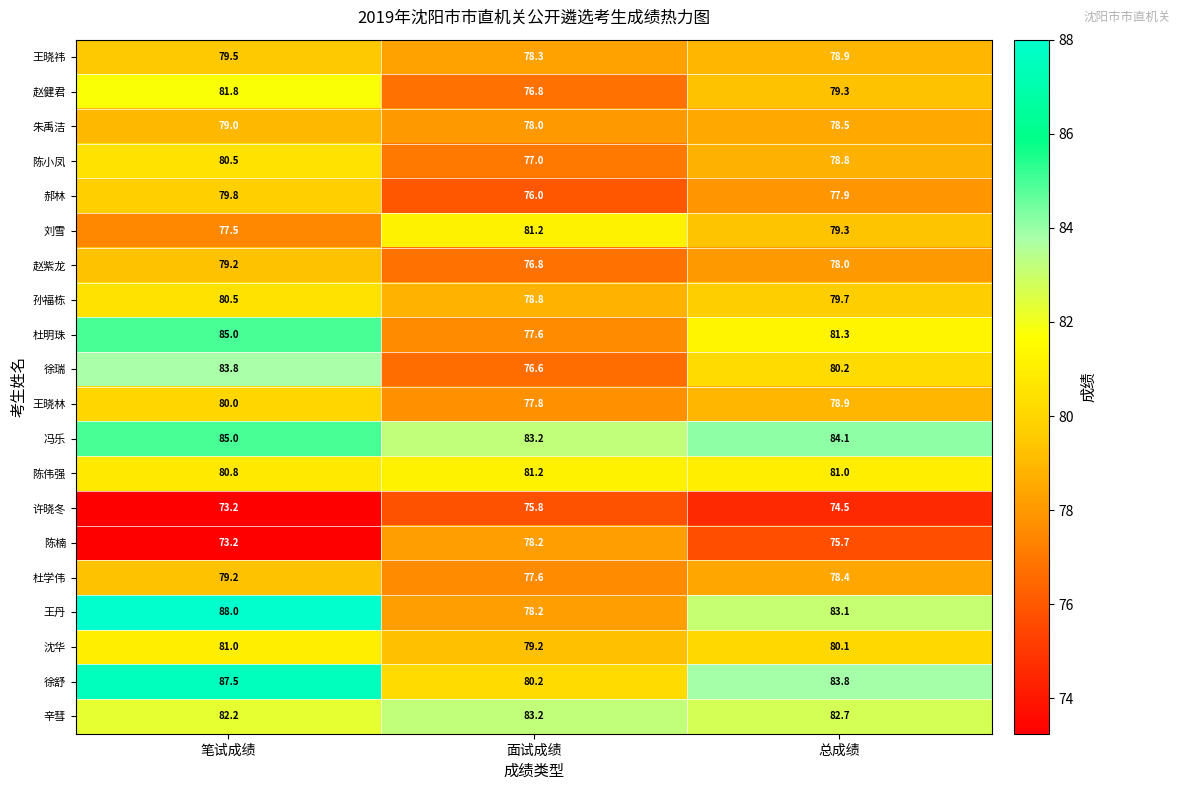

Which label corresponds to the smallest value in the chart?

笔试成绩